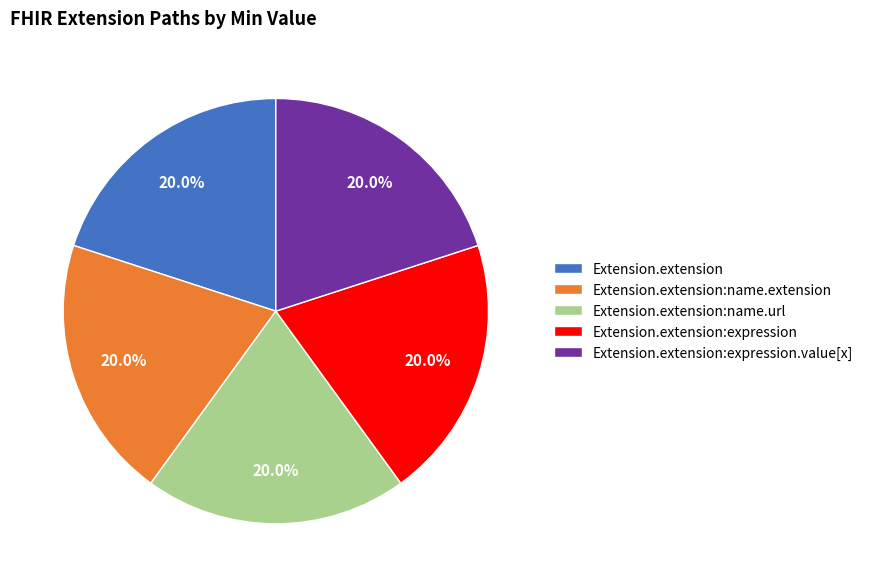

What is the ratio of the value at Extension.extension:name.url to the value at Extension.extension:name.extension?

1.0